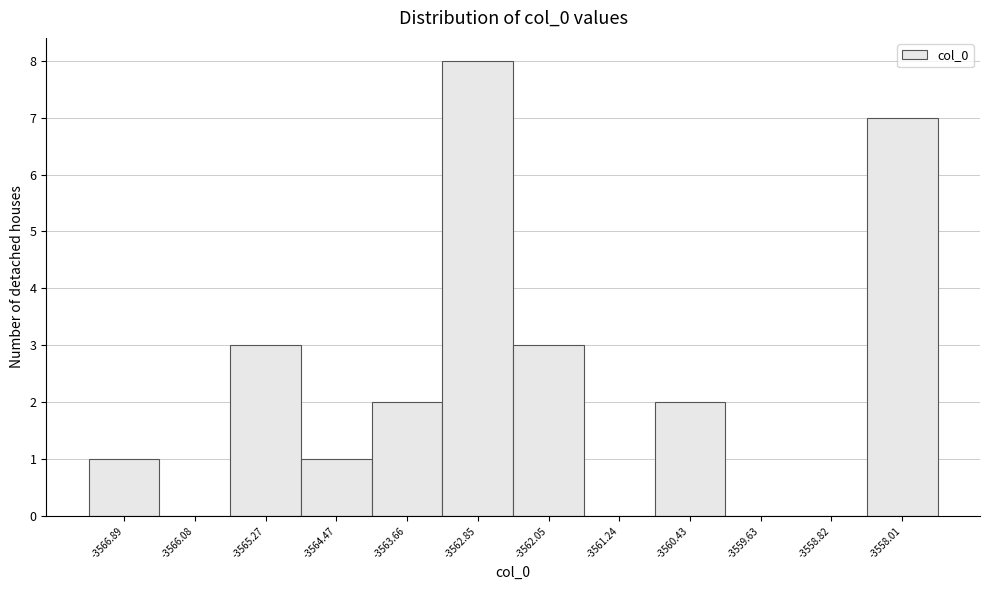

Reading left to right, transcribe all the data shown in this chart.

-3566.89=1	-3566.08=0	-3565.27=3	-3564.47=1	-3563.66=2	-3562.85=8	-3562.05=3	-3561.24=0	-3560.43=2	-3559.63=0	-3558.82=0	-3558.01=7